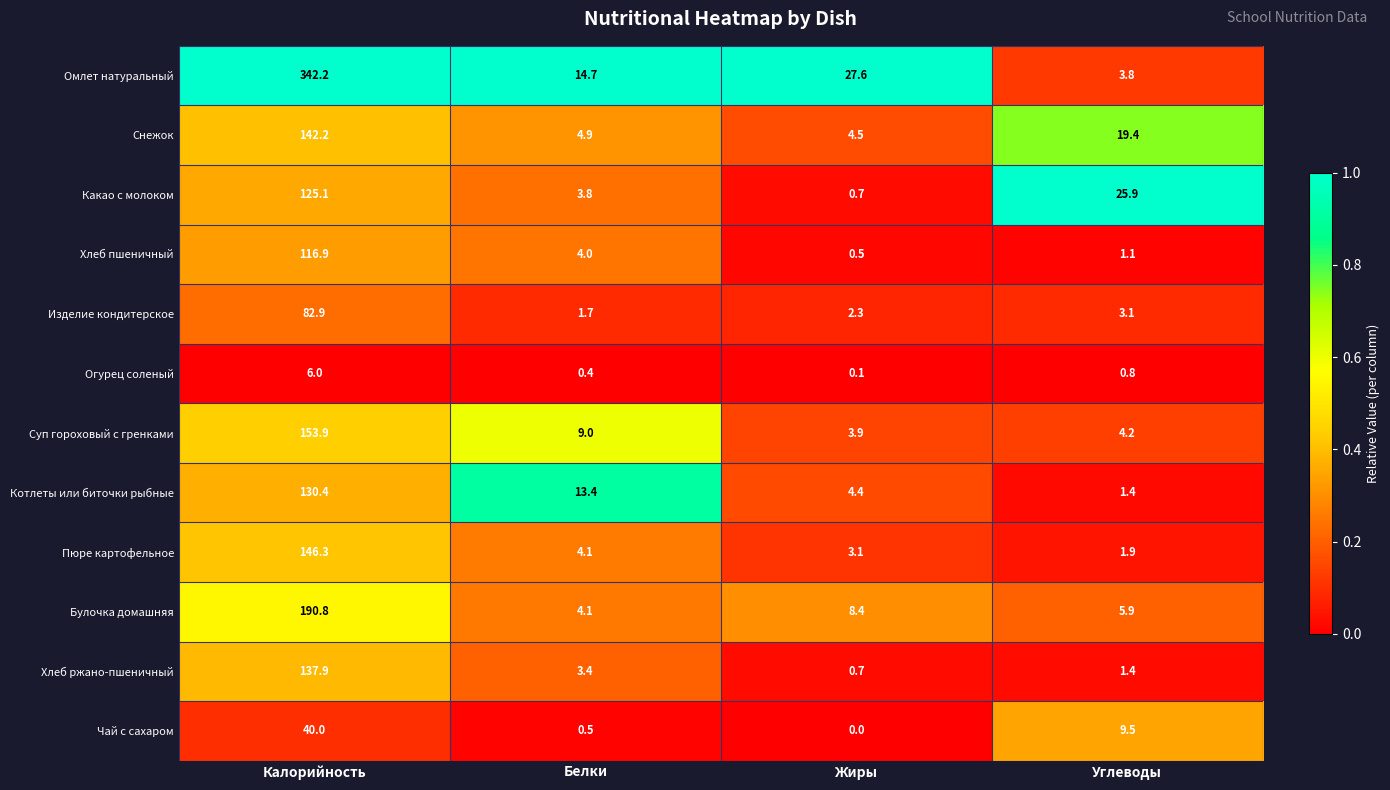

Which series has the largest total across all categories?

Омлет натуральный